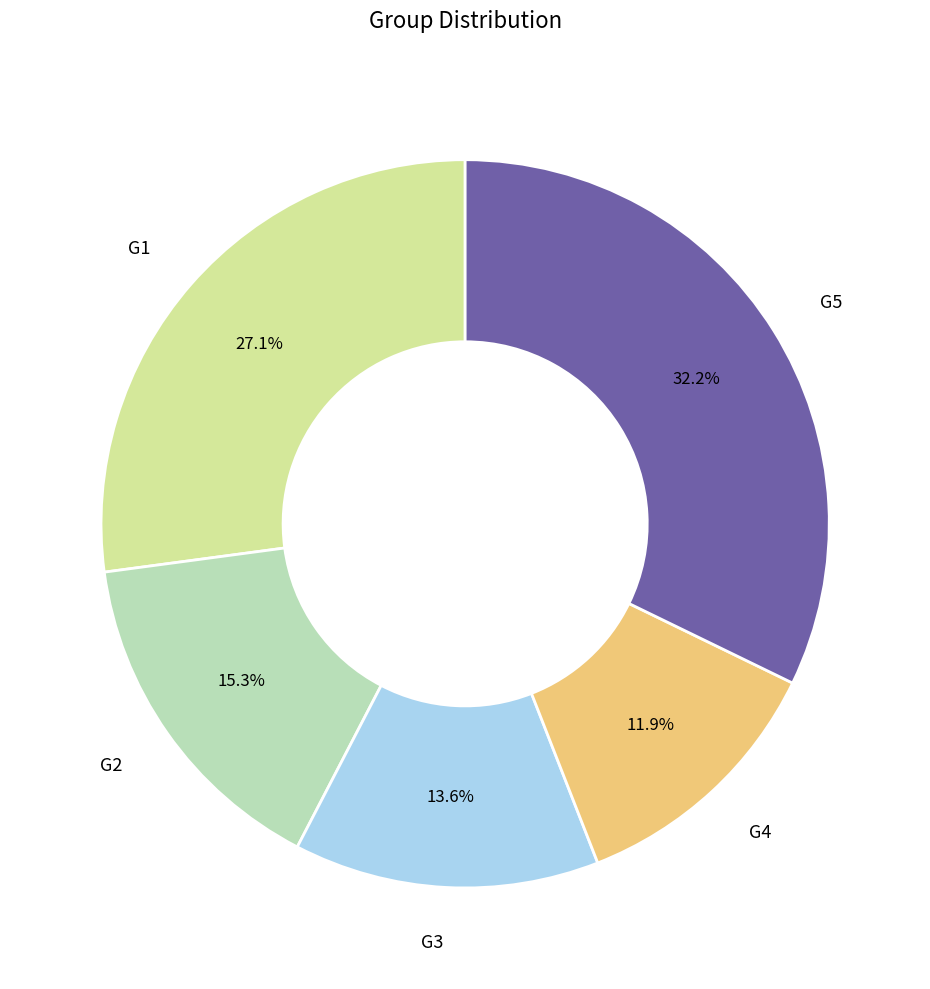

How many slices are in this pie chart?

5